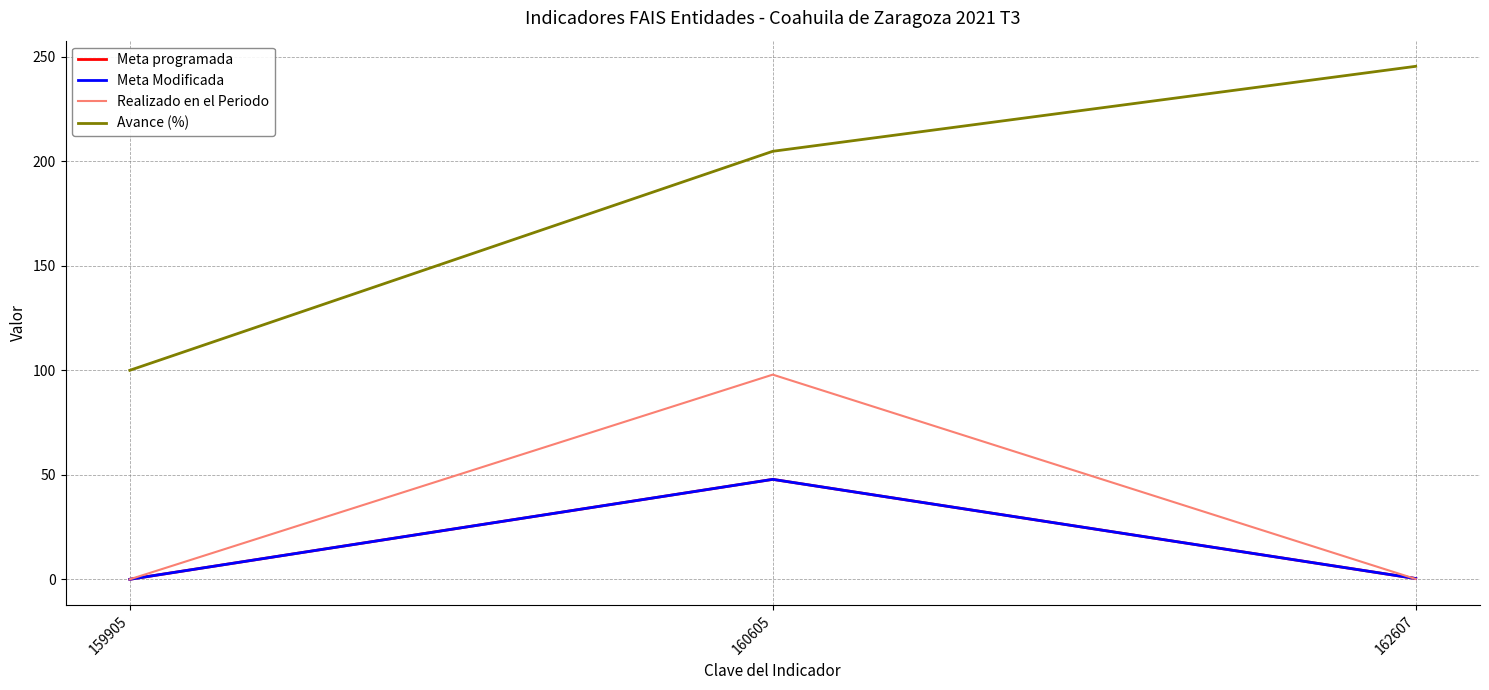

Which series has the largest total across all categories?

Avance (%)